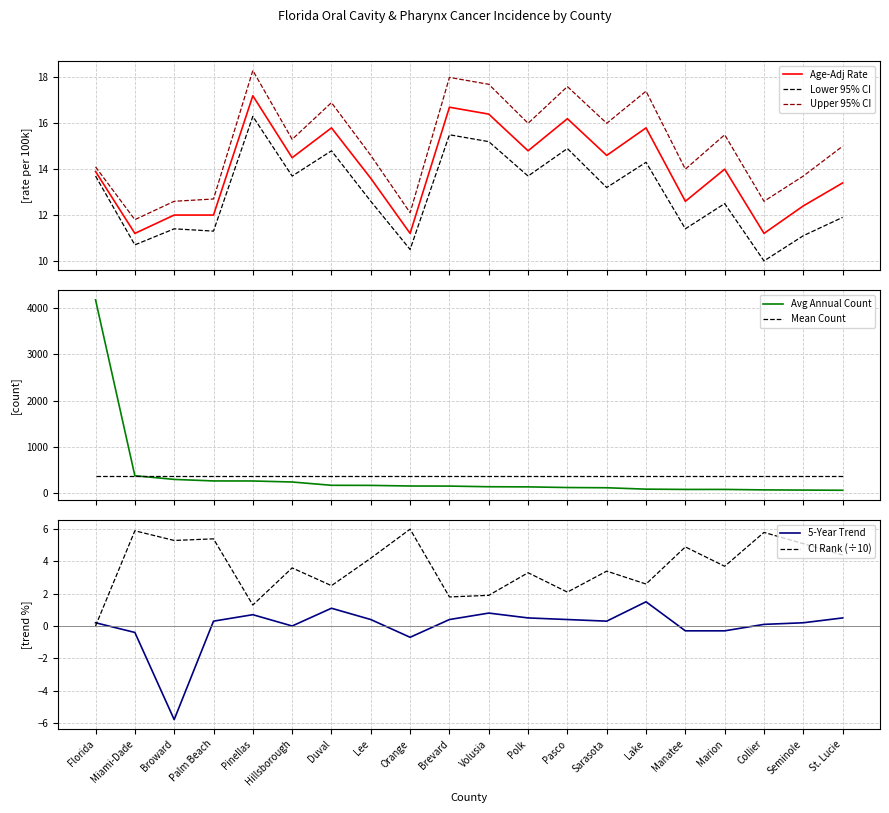

Which category has the highest value in the Recent 5-Year Trend series?

Lake